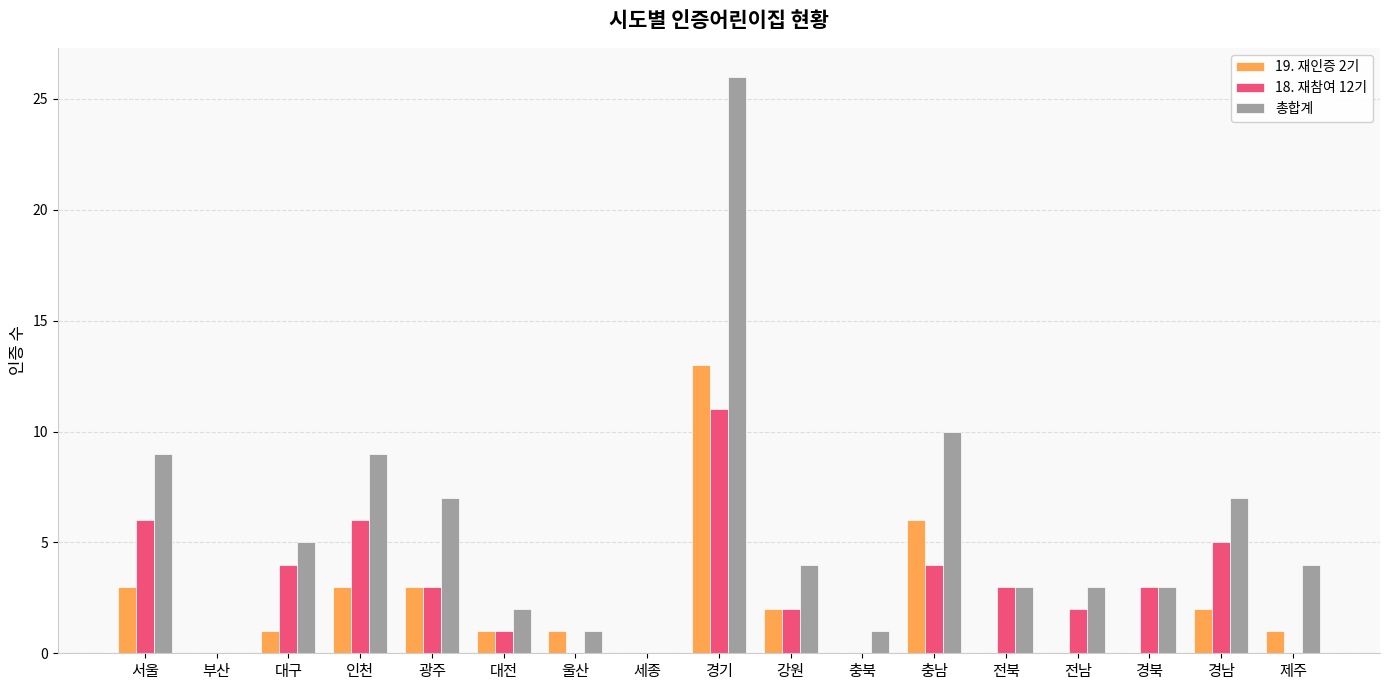

How many distinct data groups are displayed?

3